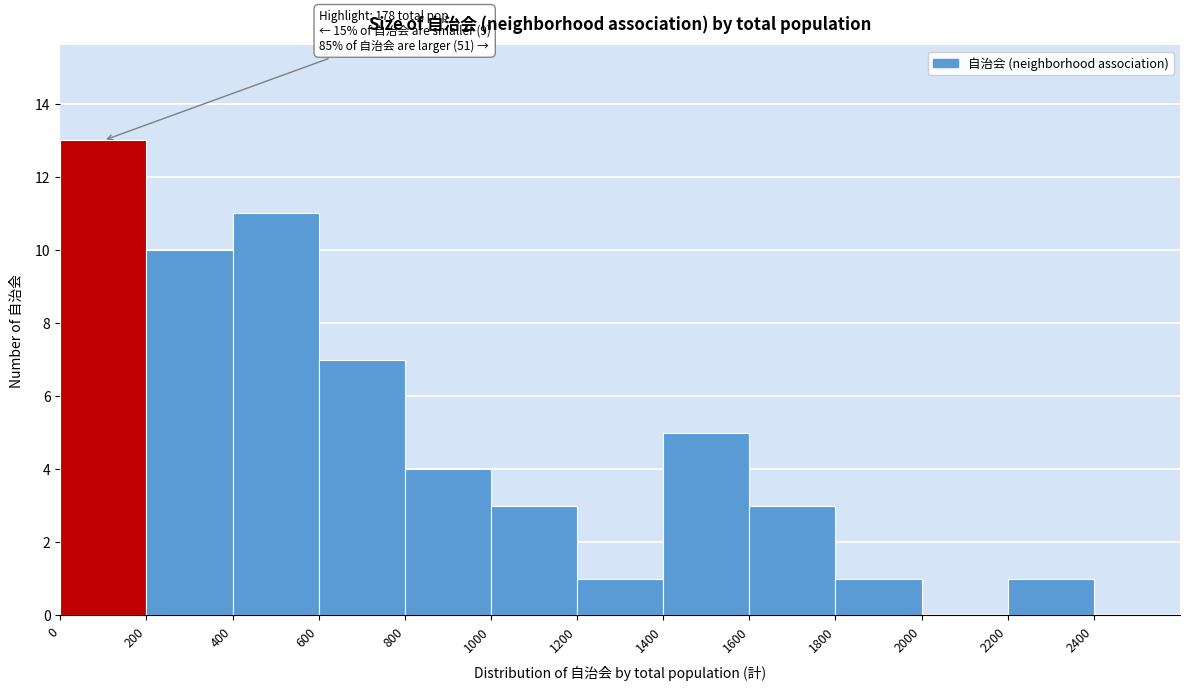

Which range on the x-axis has the tallest bar?

0 to 200